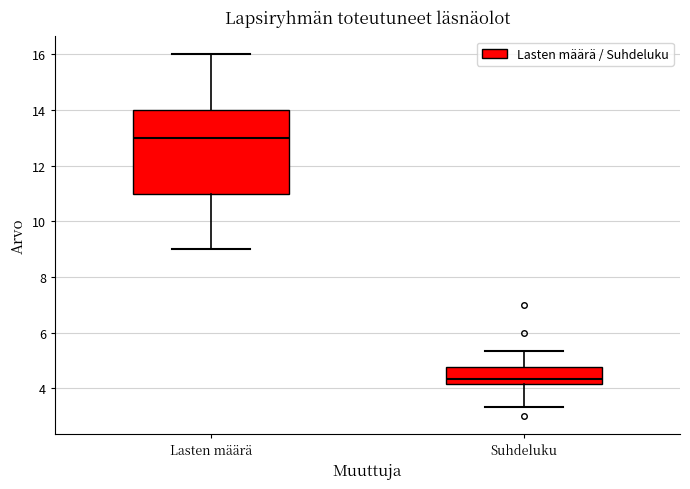

Which box's median line is the lowest?

Suhdeluku